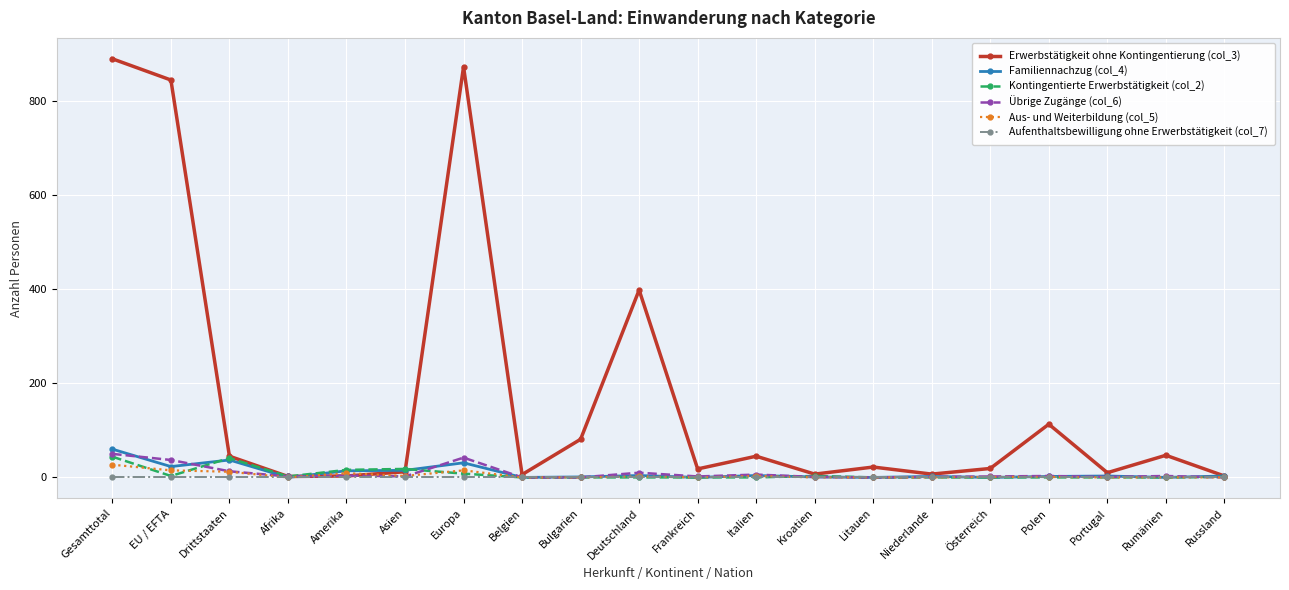

What is the label of the 12th point from the right?

Bulgarien